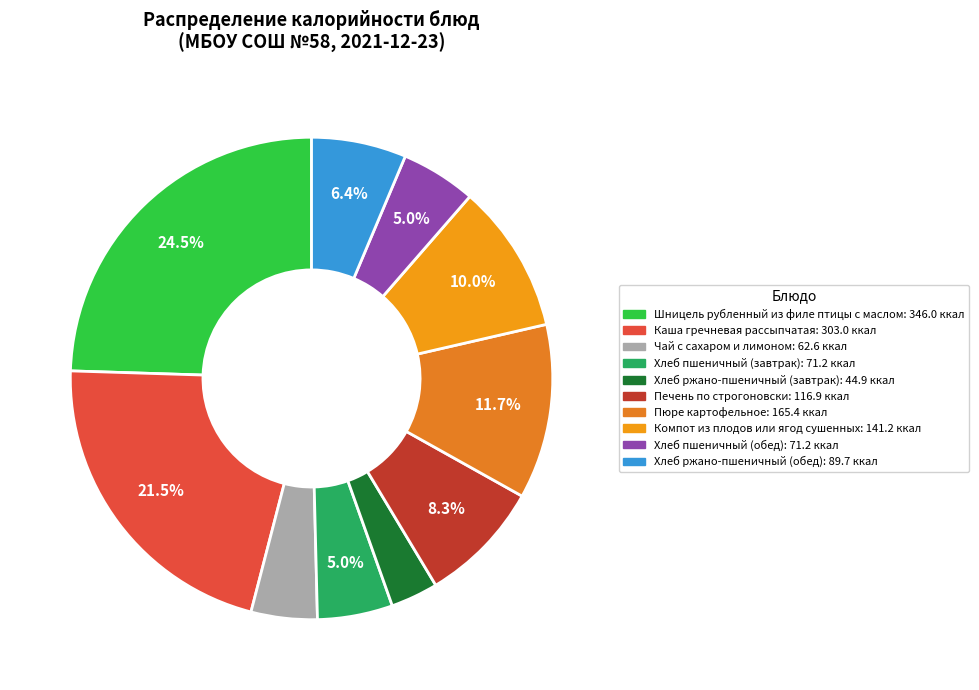

What percentage is the Хлеб пшеничный (обед) slice, to the nearest percent?

5%